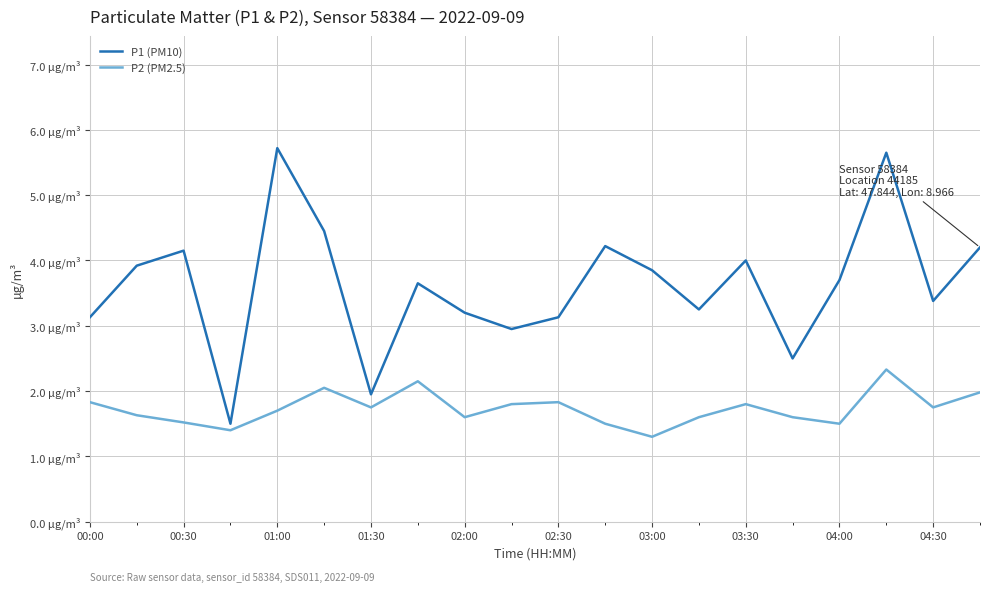

Does the chart display data point markers on the line(s)?

No